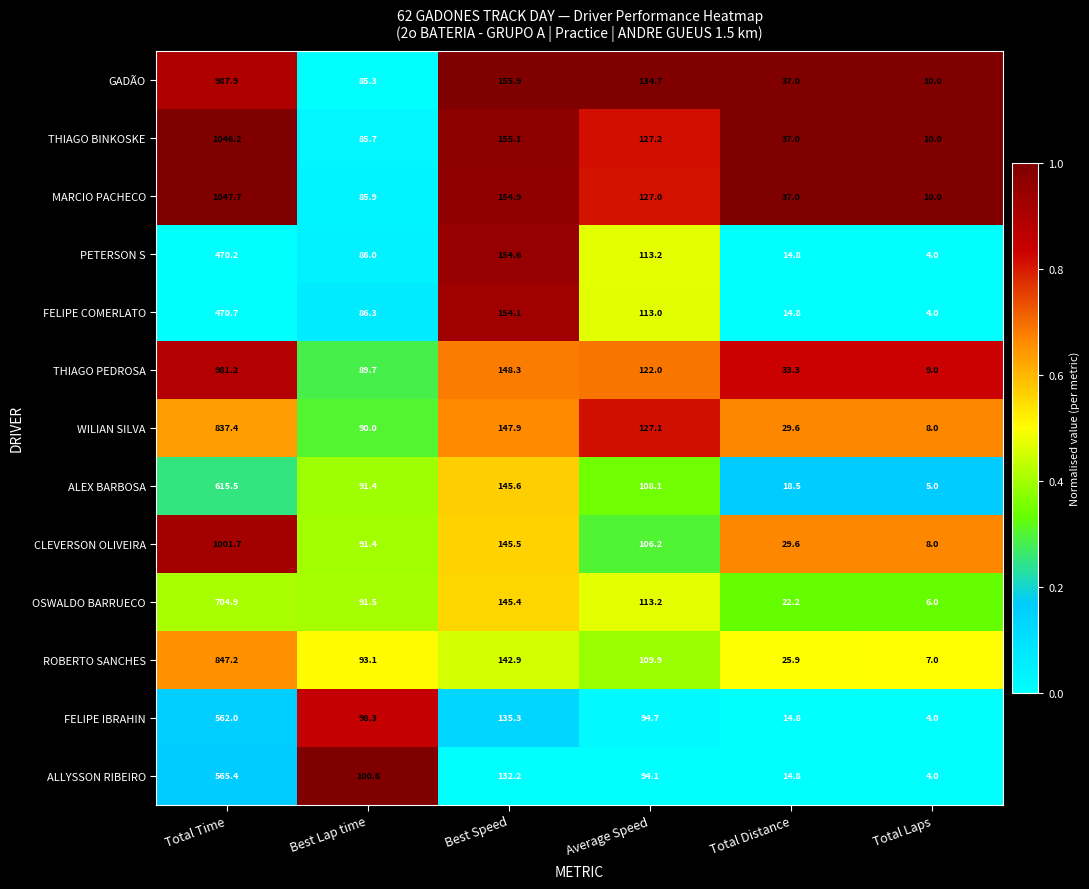

What is the sum of all THIAGO BINKOSKE values?

1461.2